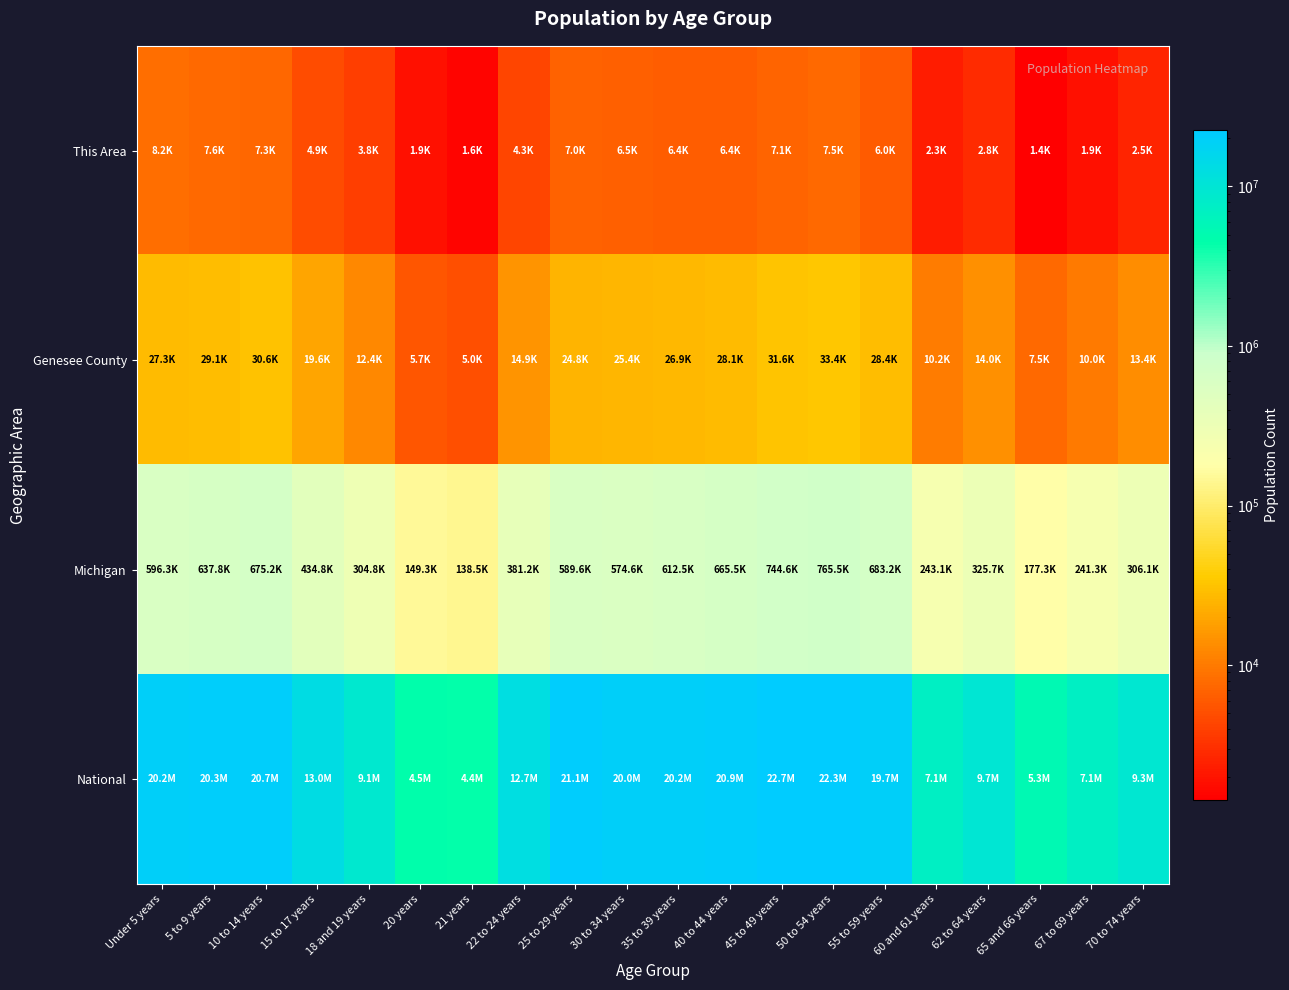

Reading left to right, list all the values displayed in this chart.

This Area: Under 5 years=8177	5 to 9 years=7570	10 to 14 years=7298	15 to 17 years=4869	18 and 19 years=3836	20 years=1889	21 years=1551	22 to 24 years=4295	25 to 29 years=6953	30 to 34 years=6490	35 to 39 years=6402	40 to 44 years=6363	45 to 49 years=7091	50 to 54 years=7509	55 to 59 years=6035	60 and 61 years=2263	62 to 64 years=2844	65 and 66 years=1422	67 to 69 years=1906	70 to 74 years=2532
Genesee County: Under 5 years=27319	5 to 9 years=29062	10 to 14 years=30560	15 to 17 years=19638	18 and 19 years=12392	20 years=5730	21 years=5026	22 to 24 years=14933	25 to 29 years=24779	30 to 34 years=25445	35 to 39 years=26913	40 to 44 years=28147	45 to 49 years=31624	50 to 54 years=33357	55 to 59 years=28434	60 and 61 years=10212	62 to 64 years=14030	65 and 66 years=7538	67 to 69 years=9985	70 to 74 years=13415
Michigan: Under 5 years=596286	5 to 9 years=637784	10 to 14 years=675216	15 to 17 years=434782	18 and 19 years=304817	20 years=149350	21 years=138484	22 to 24 years=381238	25 to 29 years=589583	30 to 34 years=574566	35 to 39 years=612493	40 to 44 years=665481	45 to 49 years=744581	50 to 54 years=765452	55 to 59 years=683186	60 and 61 years=243067	62 to 64 years=325744	65 and 66 years=177313	67 to 69 years=241312	70 to 74 years=306084
National: Under 5 years=20201362	5 to 9 years=20348657	10 to 14 years=20677194	15 to 17 years=12954254	18 and 19 years=9086089	20 years=4519129	21 years=4354294	22 to 24 years=12712576	25 to 29 years=21101849	30 to 34 years=19962099	35 to 39 years=20179642	40 to 44 years=20890964	45 to 49 years=22708591	50 to 54 years=22298125	55 to 59 years=19664805	60 and 61 years=7113727	62 to 64 years=9704197	65 and 66 years=5319902	67 to 69 years=7115361	70 to 74 years=9278166